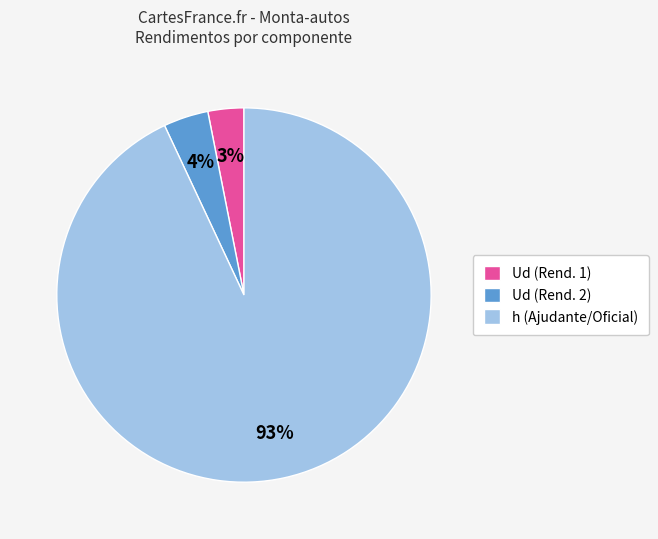

Is there any slice that represents more than half of the pie?

Yes